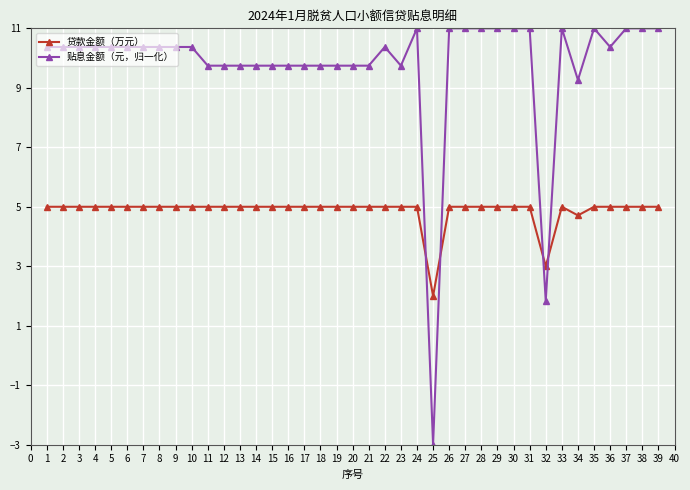

Which series has the widest spread of values?

贴息金额（元，归一化）